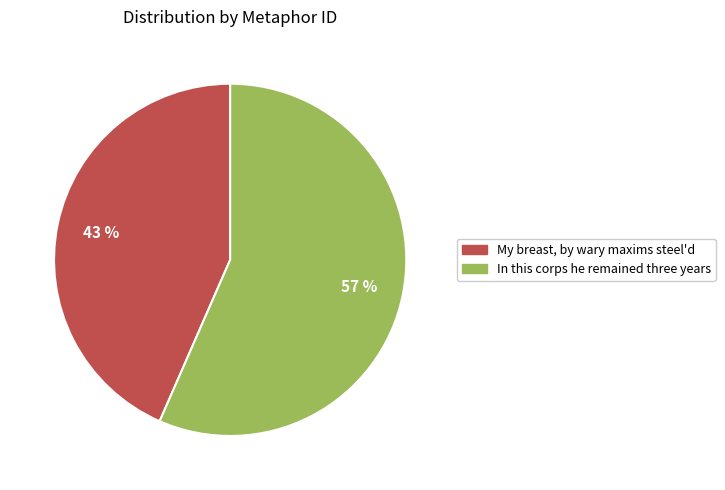

Is it true that My breast, by wary maxims steel'd is 43% of the pie?

True